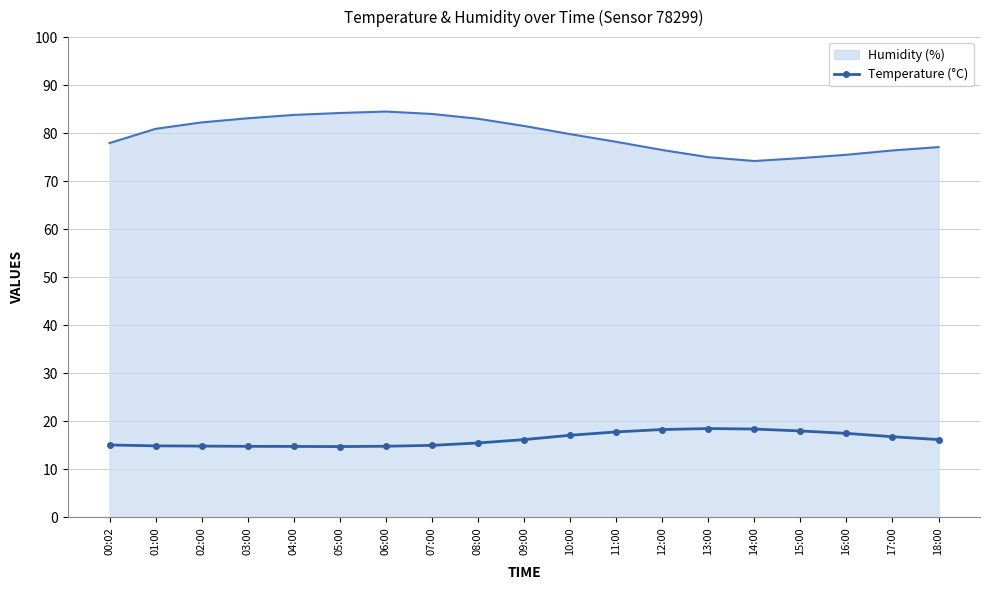

Reading left to right, list all the values displayed in this chart.

Humidity (%): 00:02=77.9	01:00=80.9	02:00=82.2	03:00=83.1	04:00=83.8	05:00=84.2	06:00=84.5	07:00=84.0	08:00=83.0	09:00=81.5	10:00=79.8	11:00=78.2	12:00=76.5	13:00=75.0	14:00=74.2	15:00=74.8	16:00=75.5	17:00=76.4	18:00=77.1
Temperature (°C): 00:02=15.1	01:00=14.9	02:00=14.8	03:00=14.8	04:00=14.8	05:00=14.8	06:00=14.8	07:00=15.0	08:00=15.5	09:00=16.2	10:00=17.1	11:00=17.8	12:00=18.3	13:00=18.5	14:00=18.4	15:00=18.0	16:00=17.5	17:00=16.8	18:00=16.2